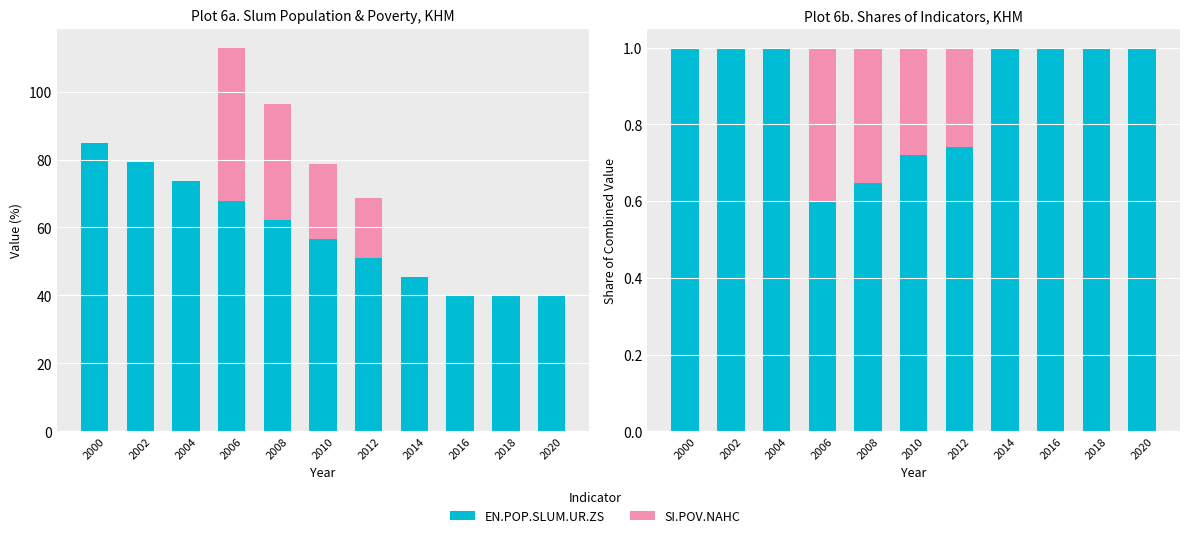

The SI.POV.NAHC series shows -0.3 at 2020. True or false?

False